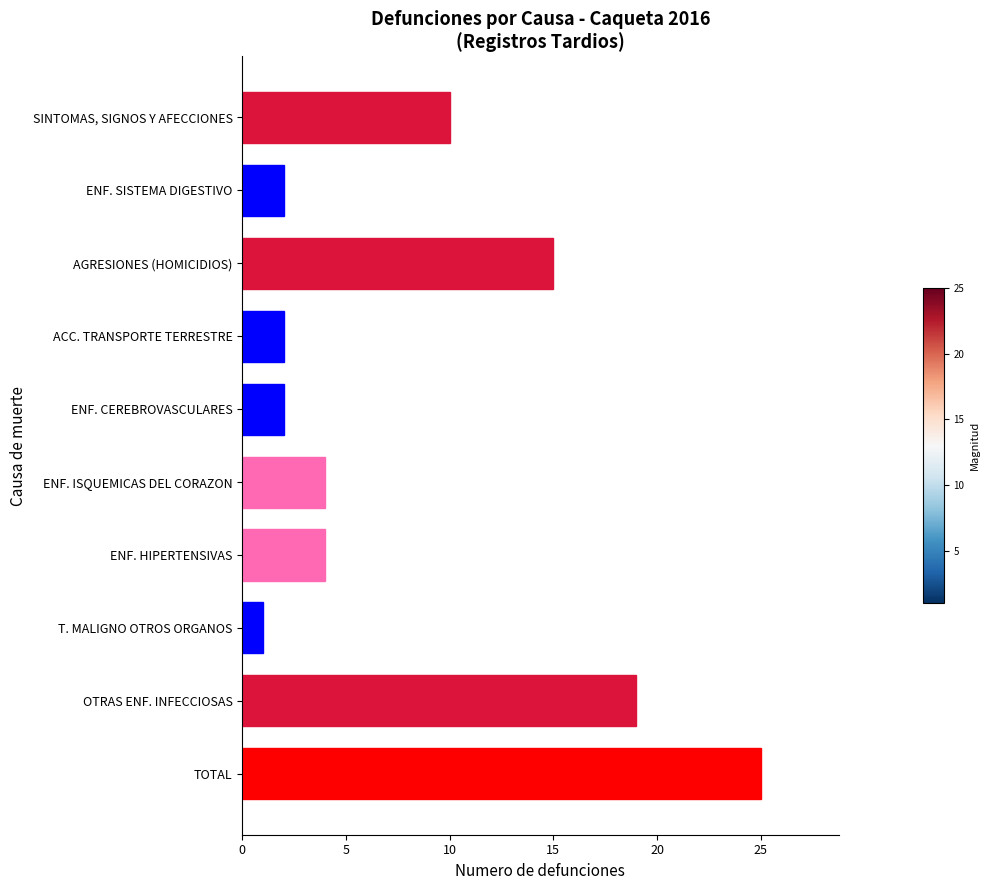

The chart shows a value of 3 at ENF. HIPERTENSIVAS. True or false?

False